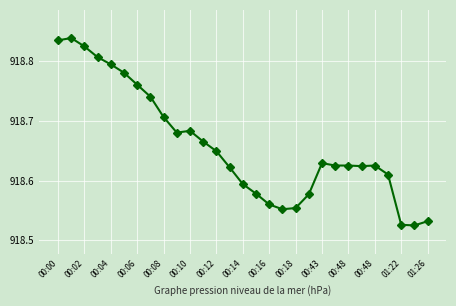

How many distinct data groups are displayed?

1